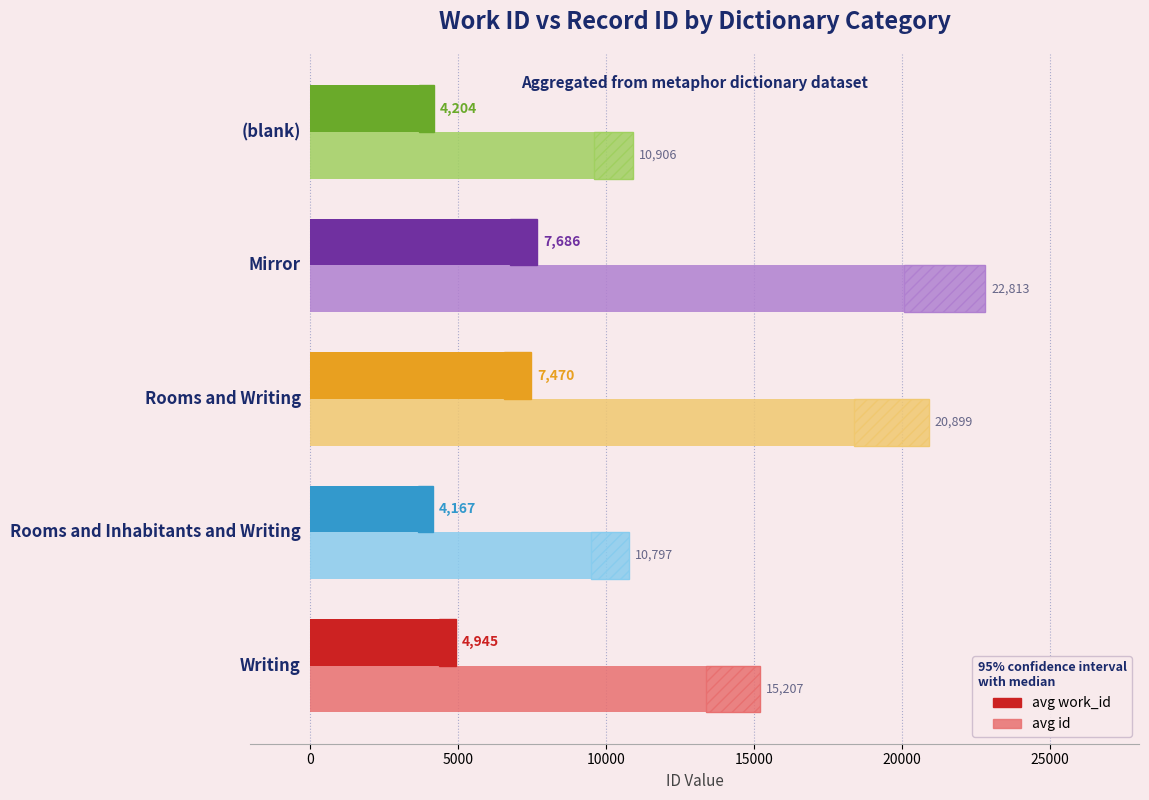

What is the total value across all series at 5000?

28369.0